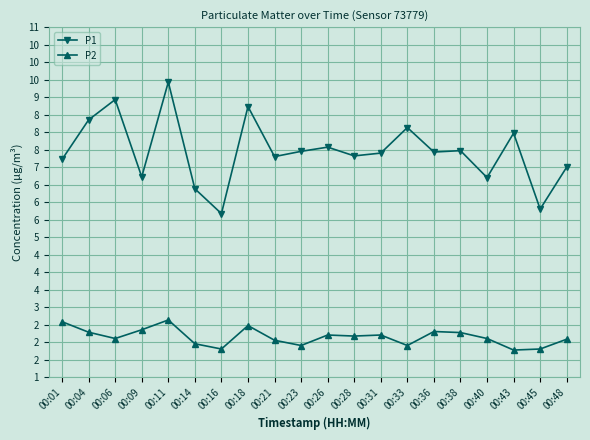

What are all the series names shown in the legend?

P1, P2